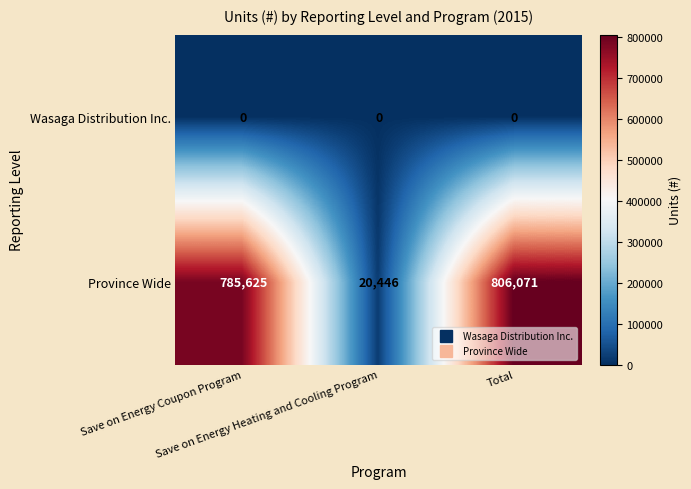

Which series has the largest range (max minus min)?

Province Wide